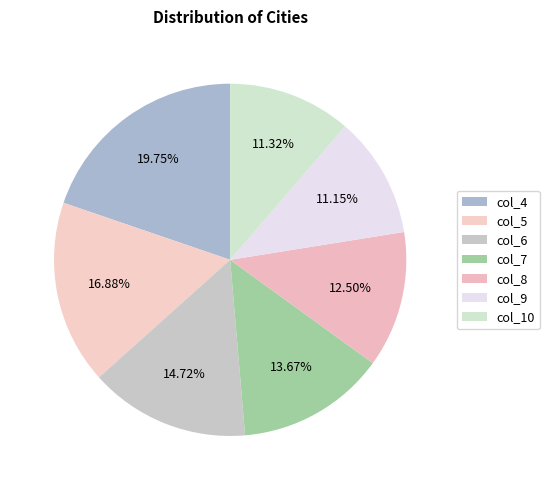

Count the number of slices in the pie.

7